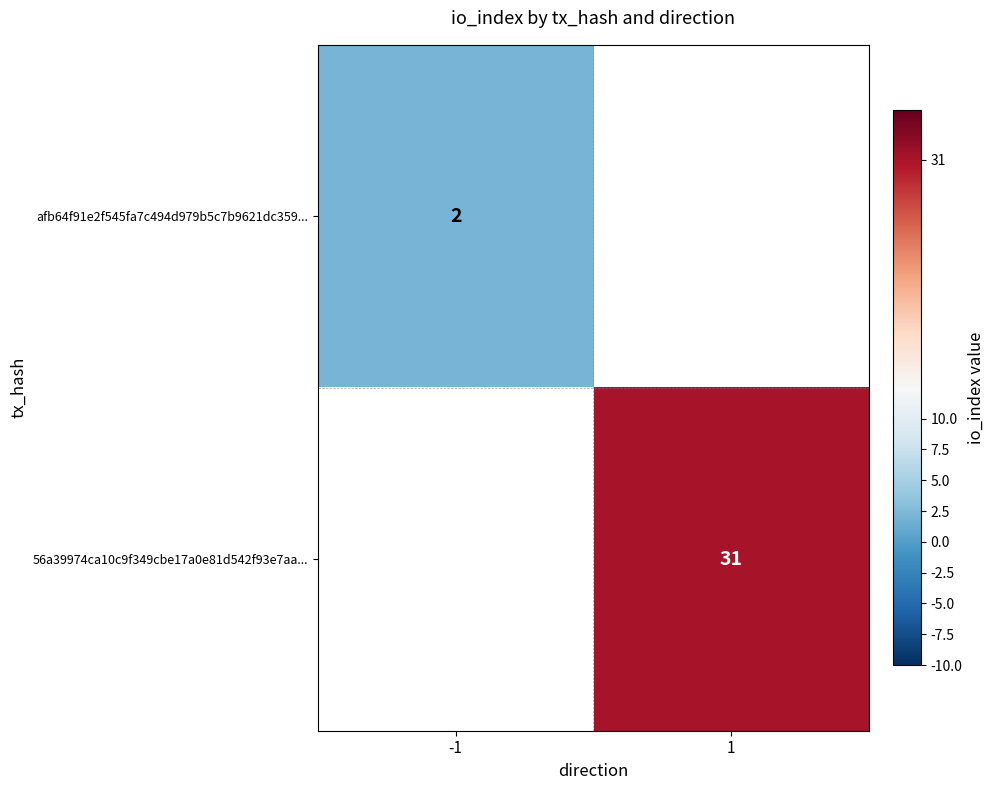

The afb64f91e2f545fa7c494d979b5c7b9621dc359... series shows 3 at -1. True or false?

False